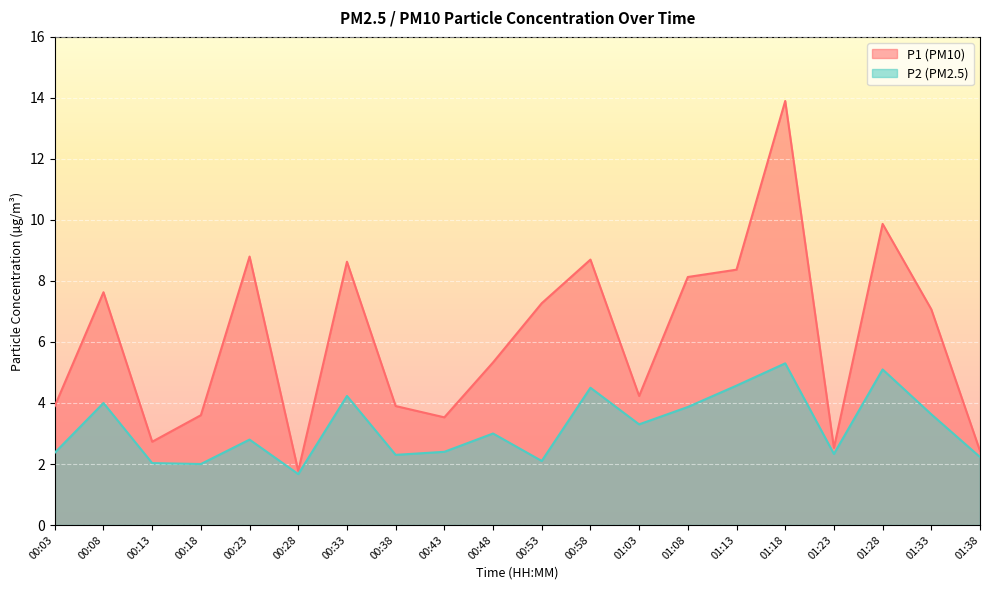

Is it true that P1 equals 2.4 at 01:38?

True